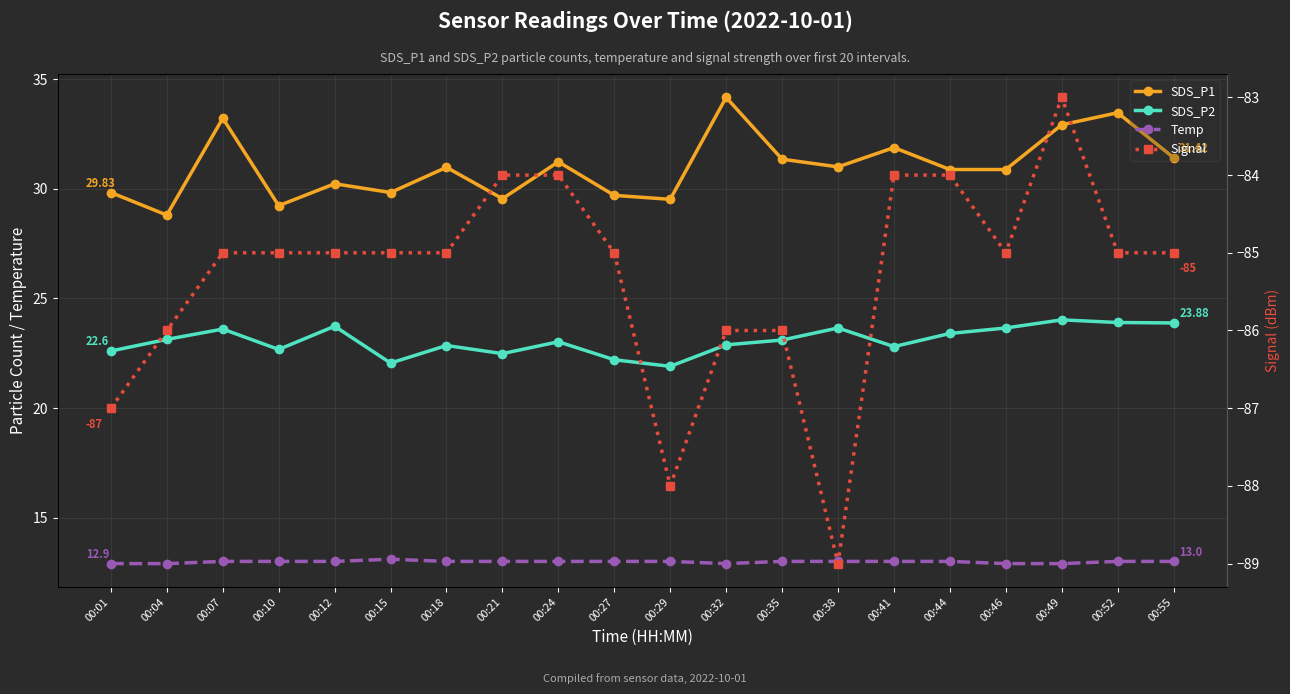

How many distinct data groups are displayed?

4